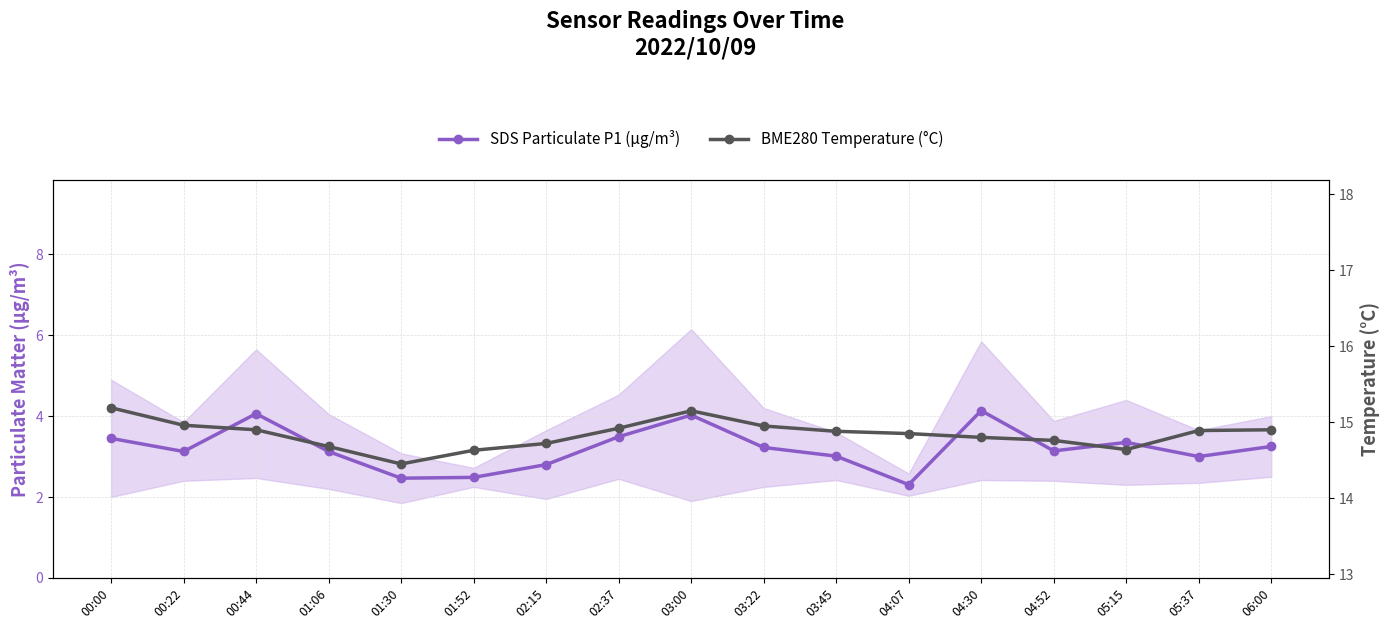

True or false: SDS Particulate P1 (µg/m³) and BME280 Temperature (°C) cross at least once.

False